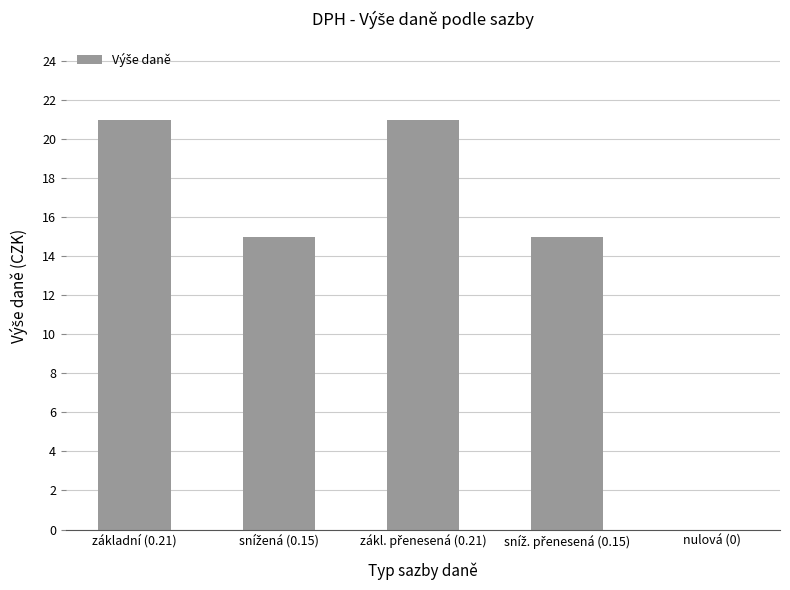

The value at základní (0.21) is 8. True or false?

False